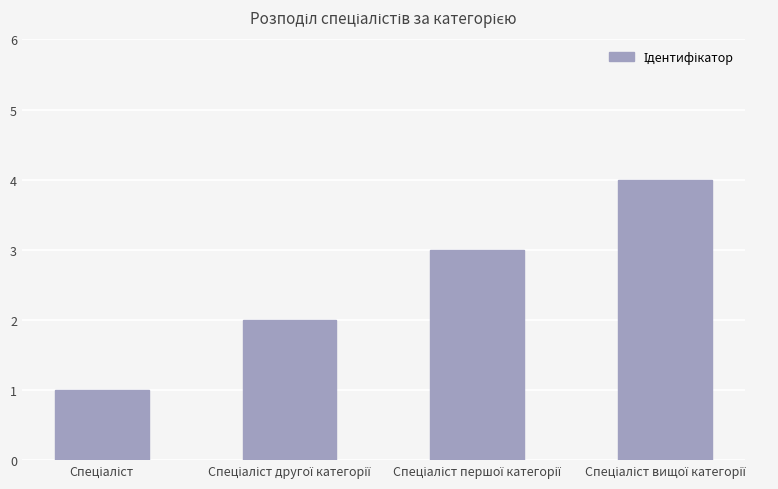

What is the smallest value displayed?

1